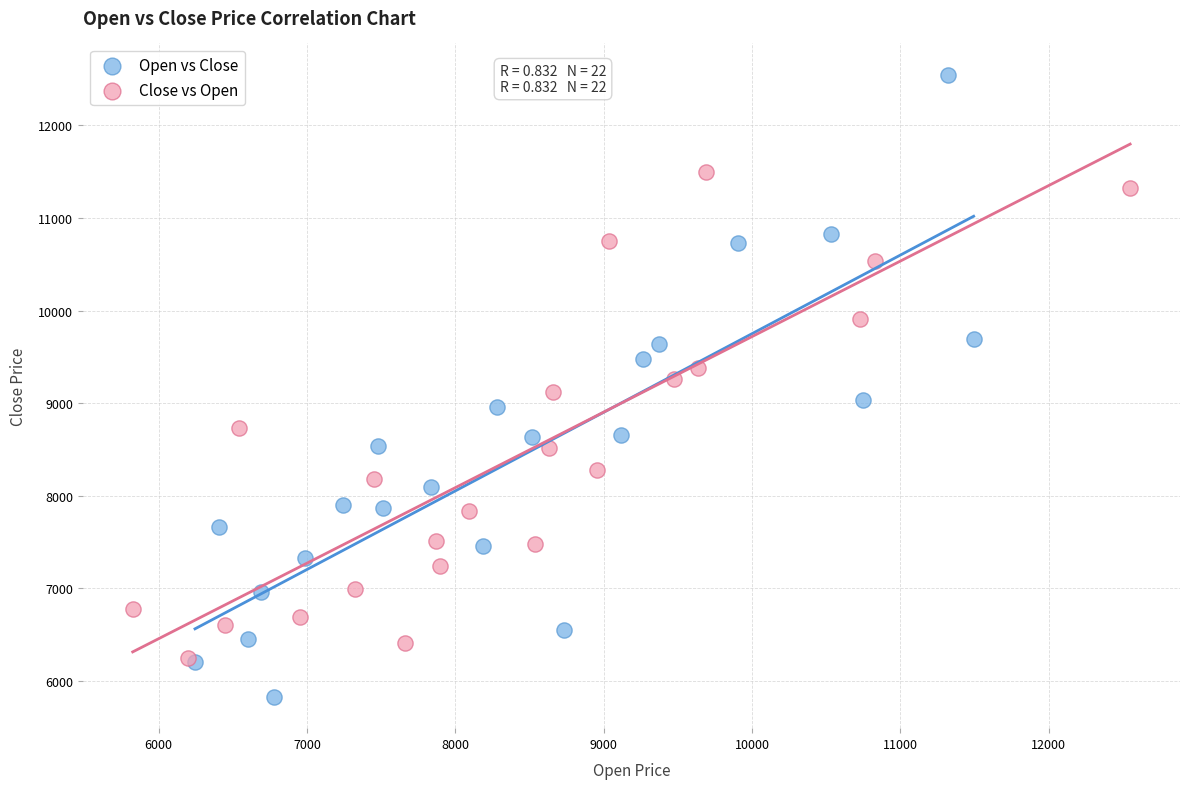

What are all the series names shown in the legend?

Open vs Close, Close vs Open